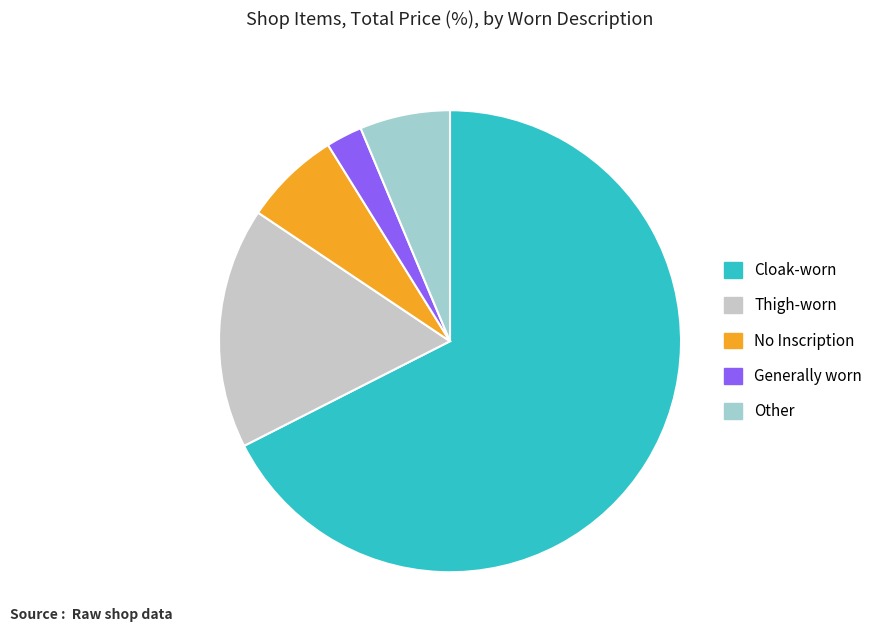

Does any single category account for the majority?

Yes